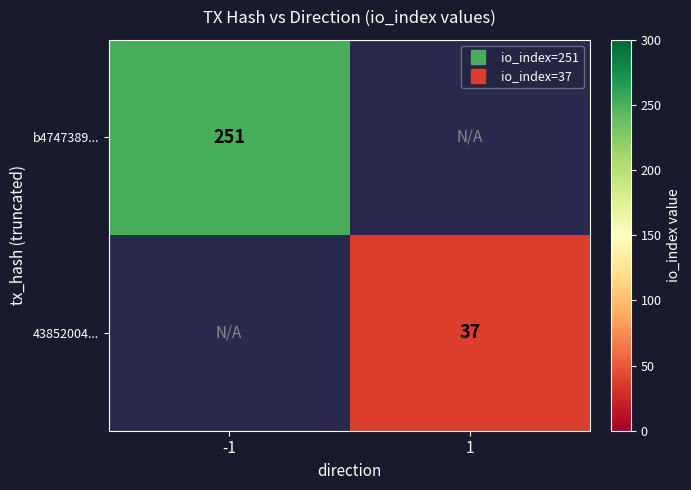

Is the value of 43852004... at -1 greater than the value of b4747389... at -1?

No